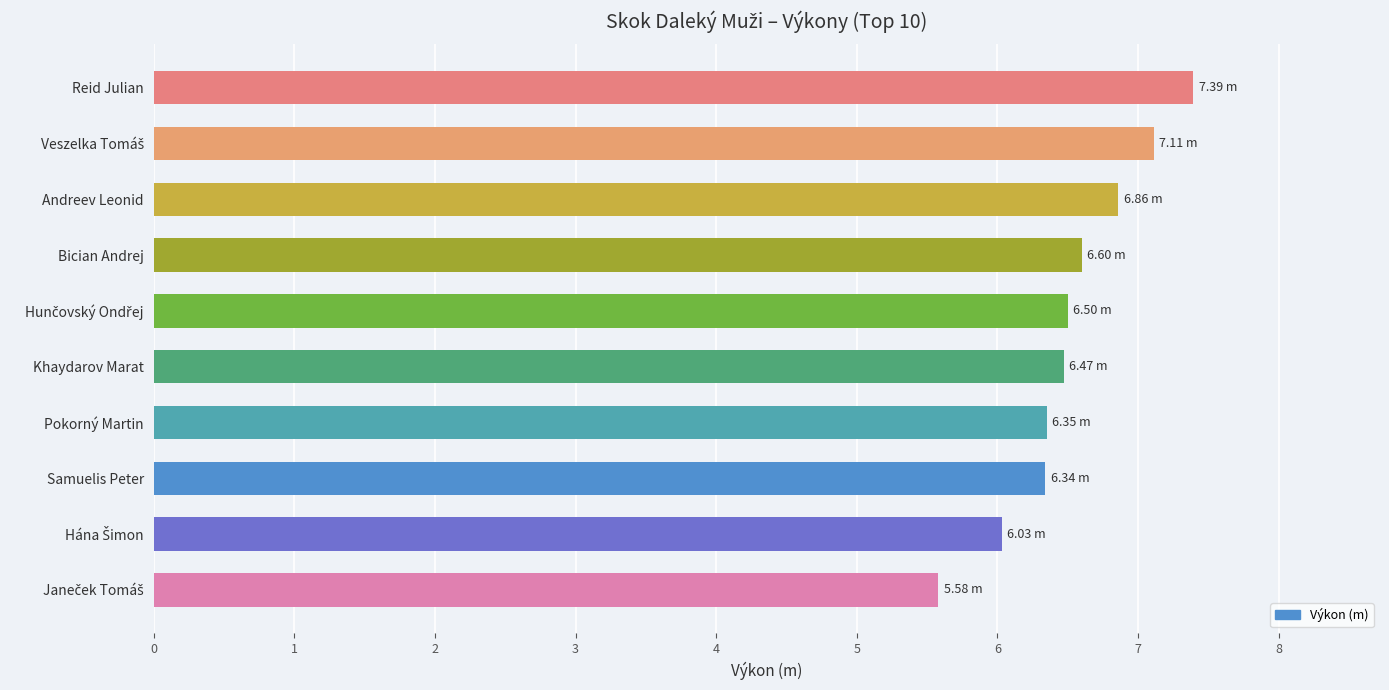

What is the sum of the values at Bician Andrej and Samuelis Peter?

12.9